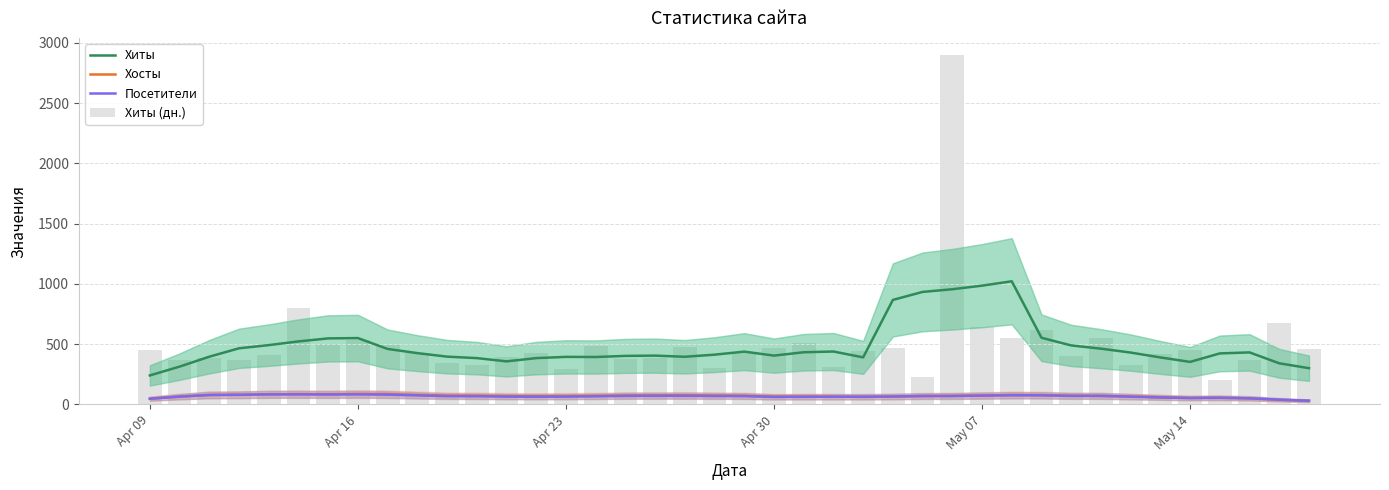

Which series has the largest total across all categories?

Хиты (дн.)